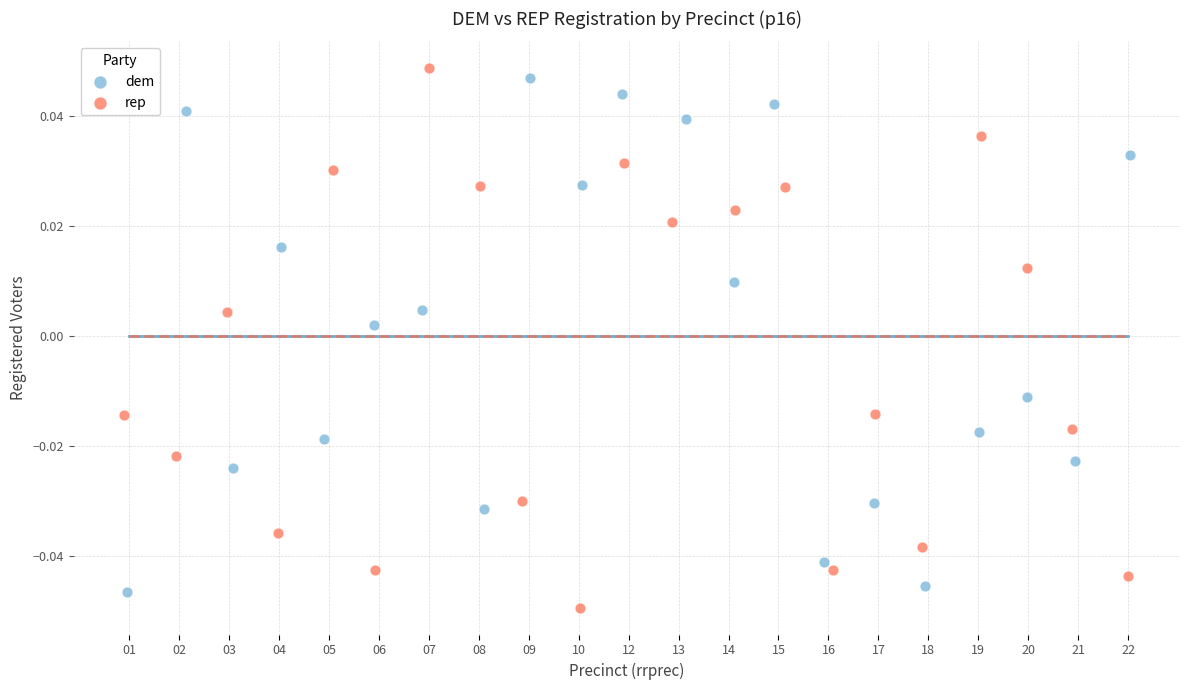

What are all the series names shown in the legend?

dem, rep